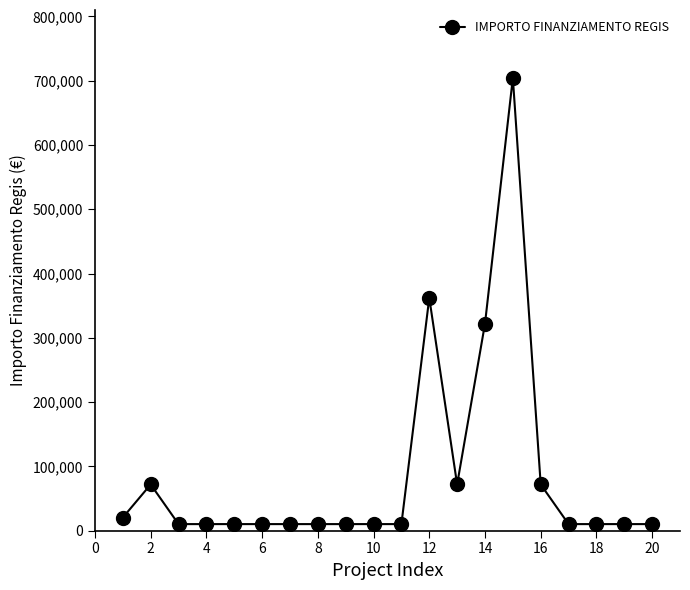

True or false: there are more than 1 points higher than both neighbors.

True